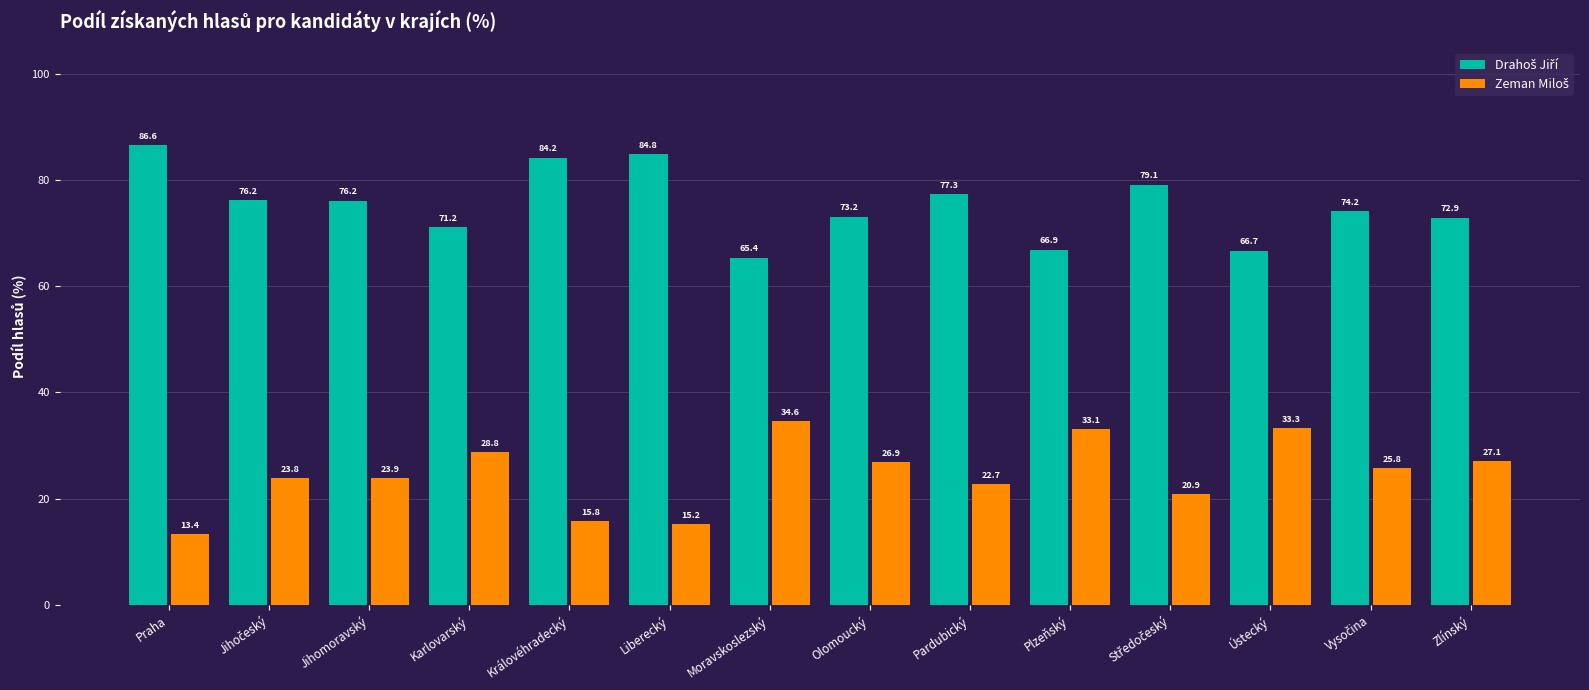

How many distinct data groups are displayed?

2